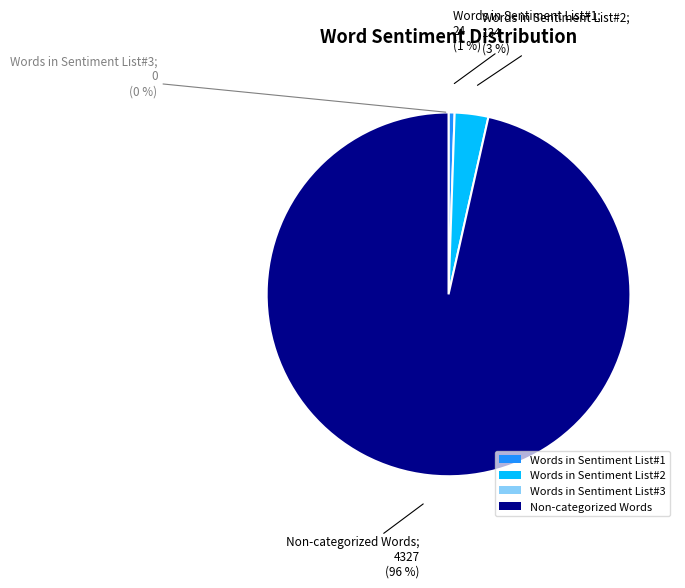

True or false: Words in Sentiment List#3 accounts for 0% of the total.

True